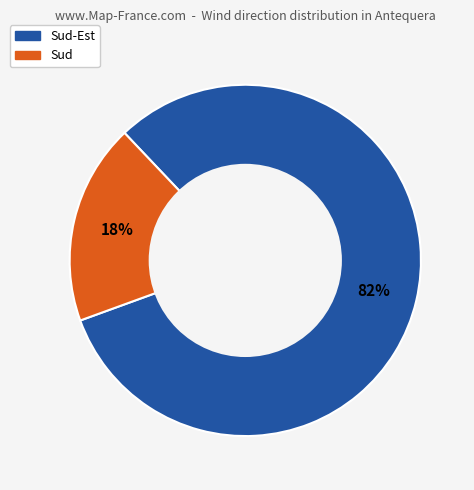

To the nearest percent, what is the average slice percentage?

50%